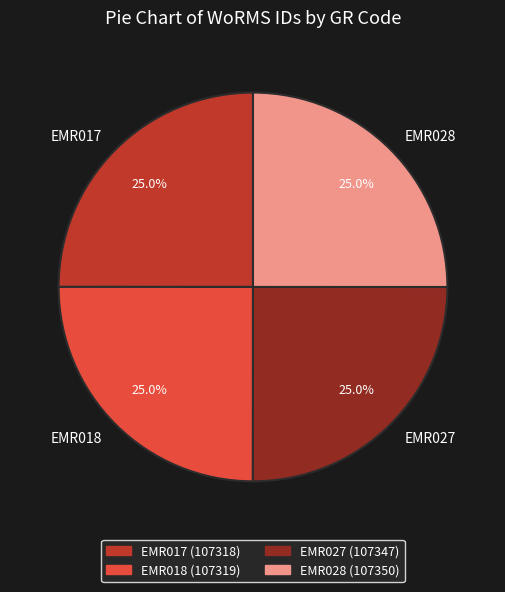

To the nearest percent, what is the average slice percentage?

25%